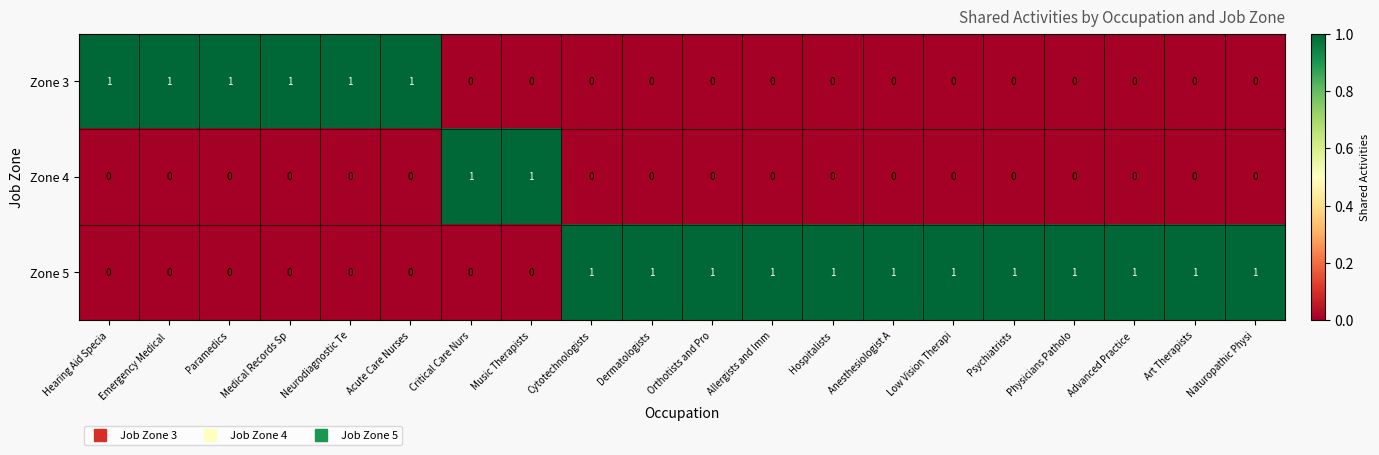

How many Zone 5 values are between 0 and 1?

20